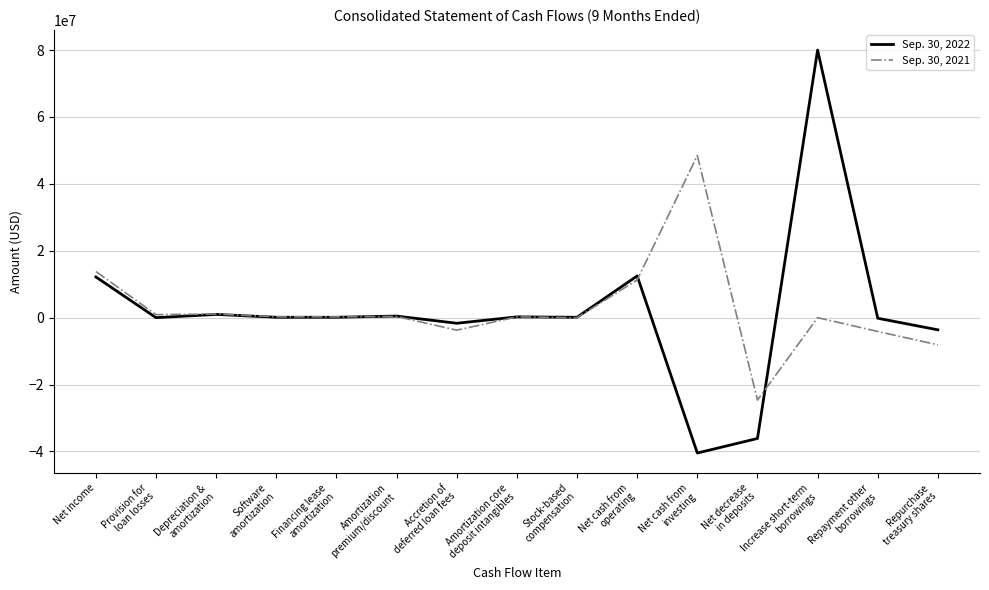

Which series has the widest spread of values?

Sep. 30, 2022